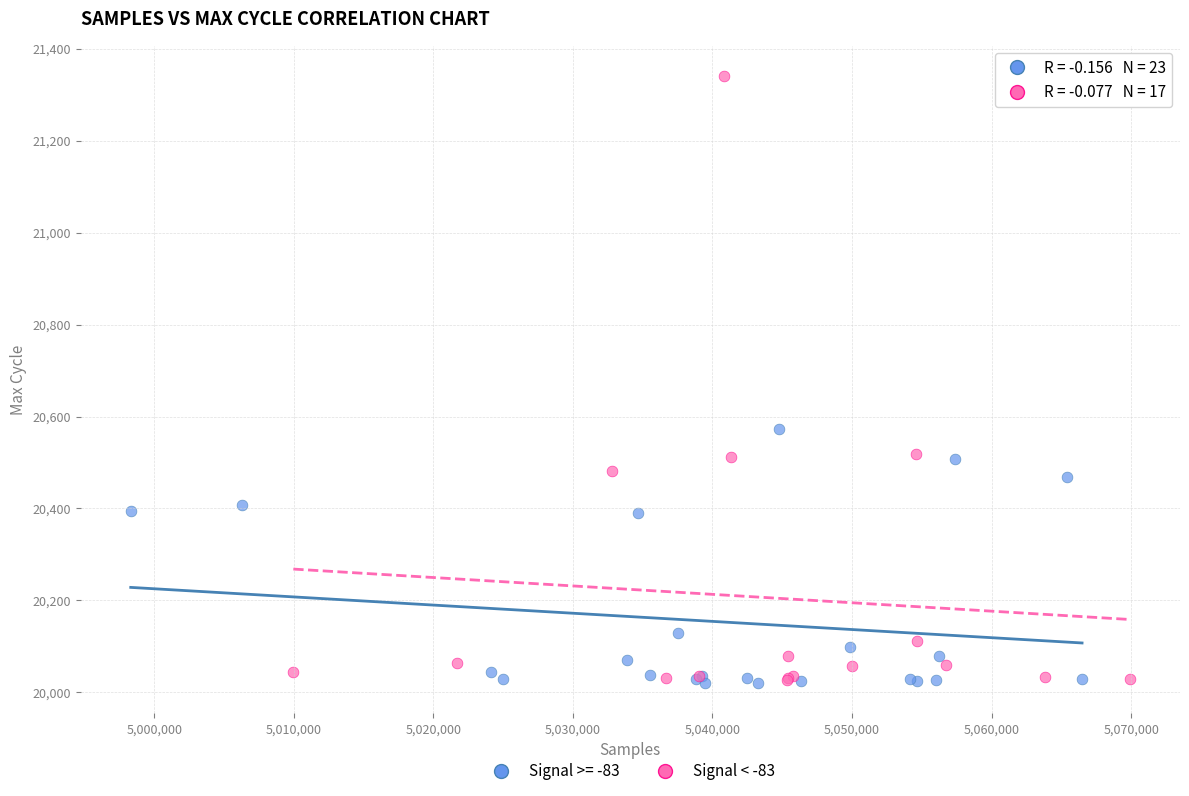

Which series has the widest spread of Y values?

Signal < -83